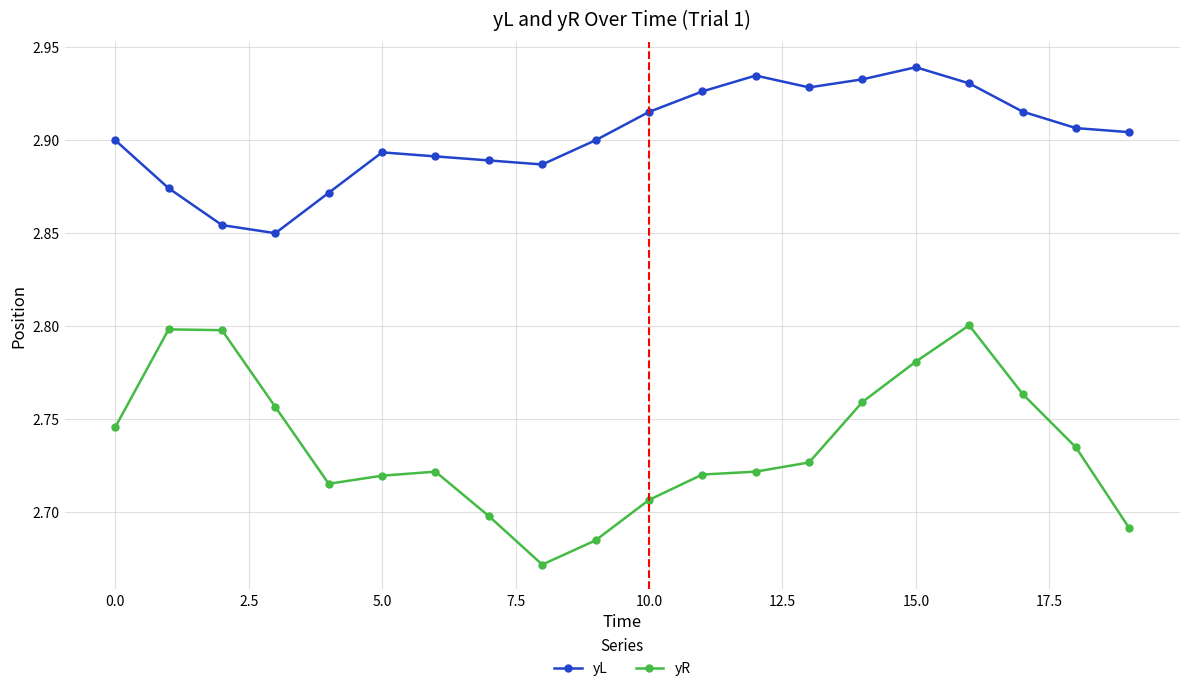

Does the chart display data point markers on the line(s)?

Yes